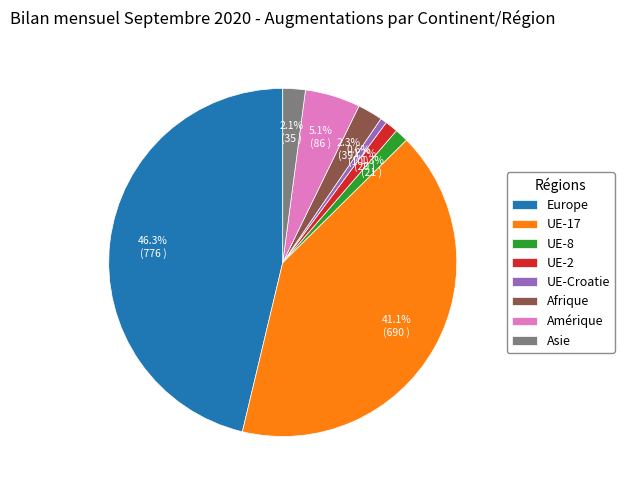

What percentage is NOT represented by UE-17?

58.9%